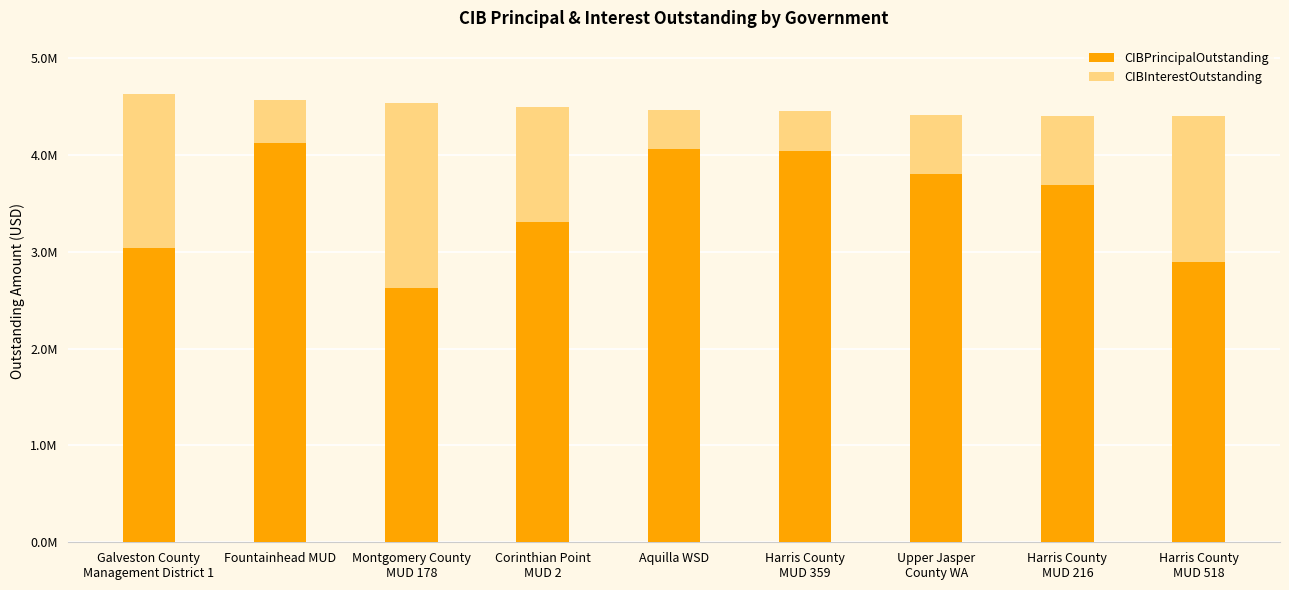

Where does the CIBPrincipalOutstanding series first go above 3690000?

Fountainhead MUD